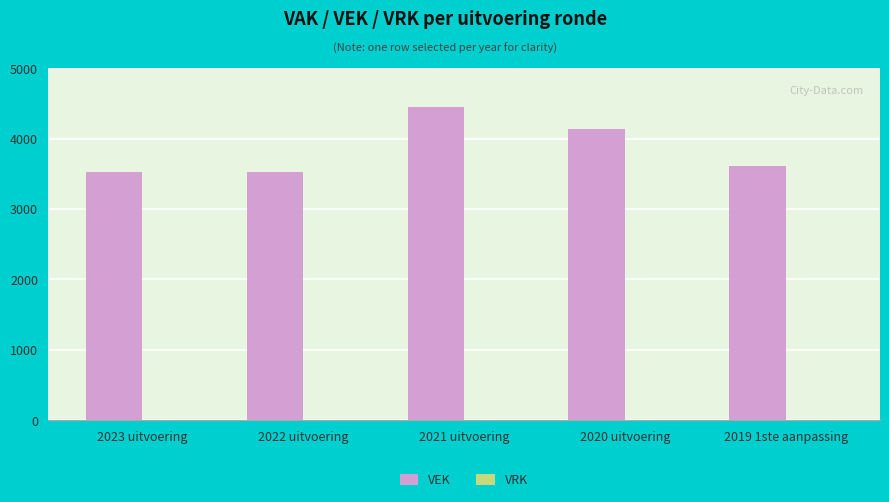

How many data points does each series have?

5